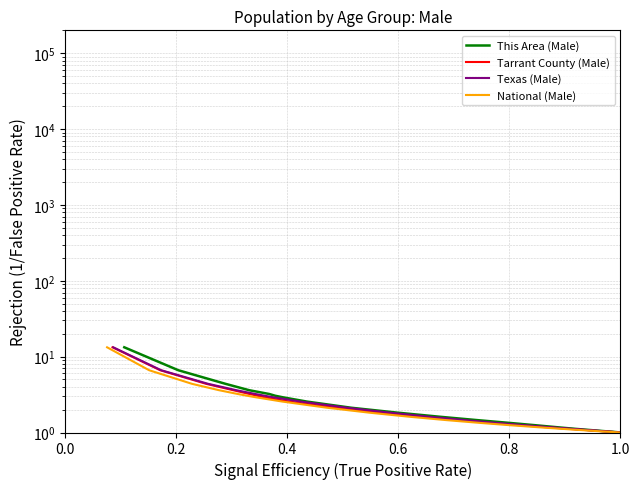

The This Area (Male) series shows 0.8 at 12. True or false?

False